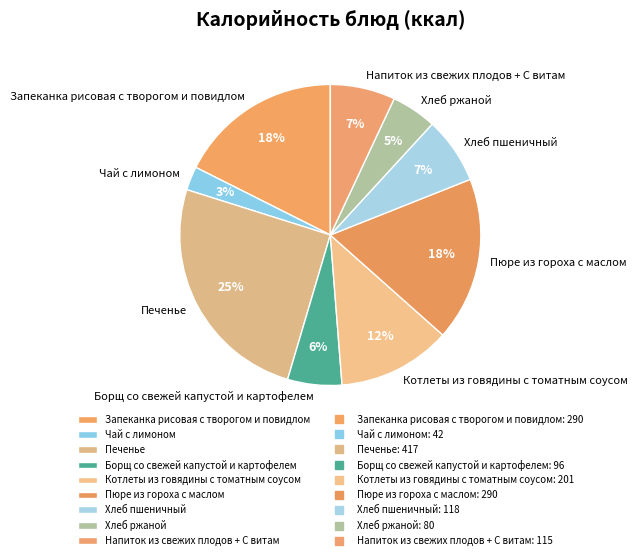

How many segments does this pie chart have?

9